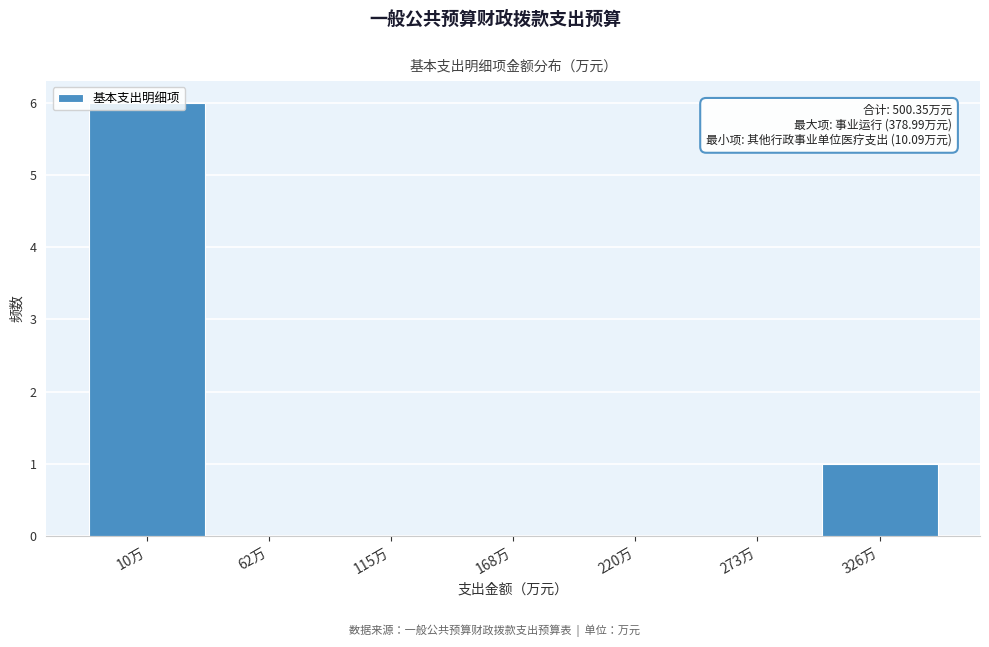

At which label is the value closest to 3?

326万